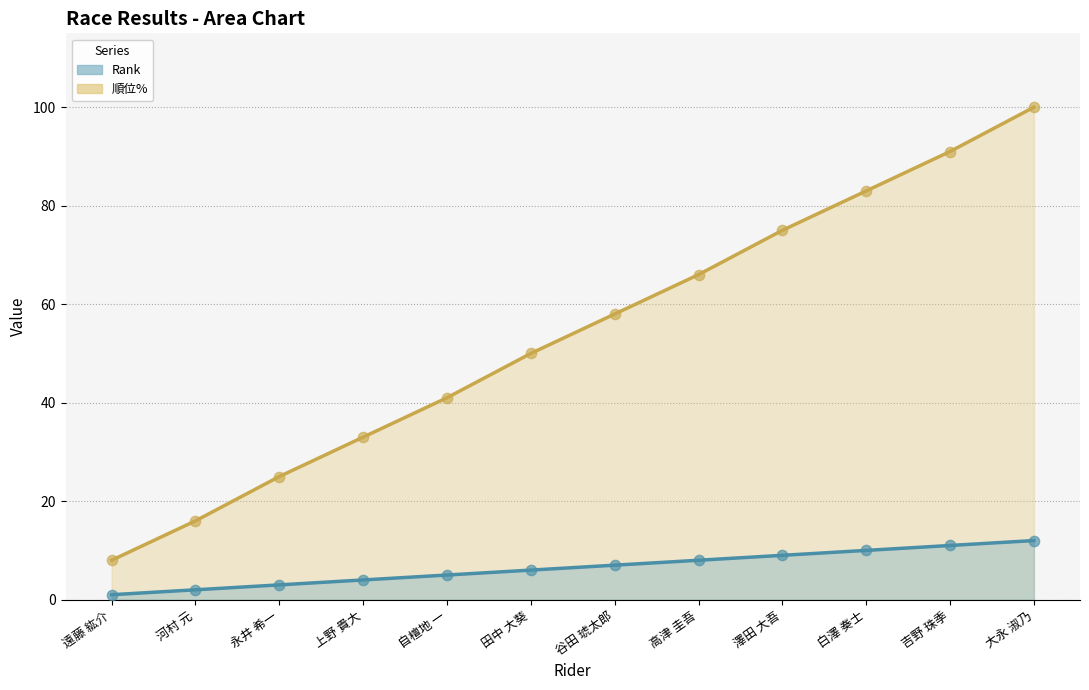

Which series contains the lowest Y value?

Rank (line)